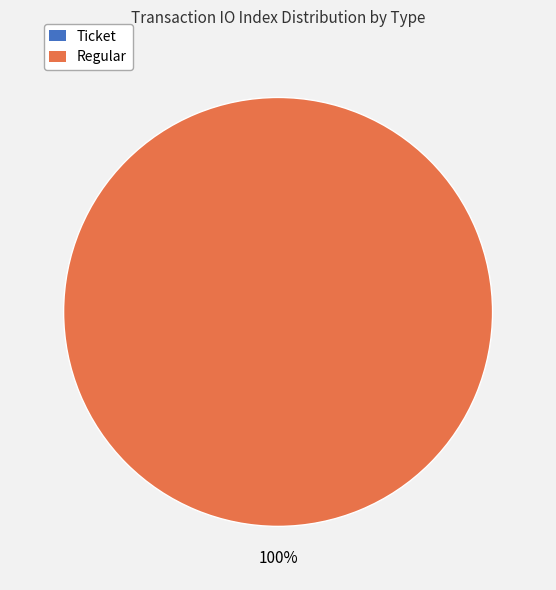

How many slices are in this pie chart?

2